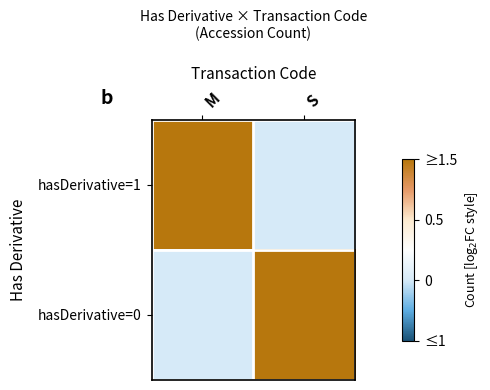

Which category has the lowest value across all series?

S